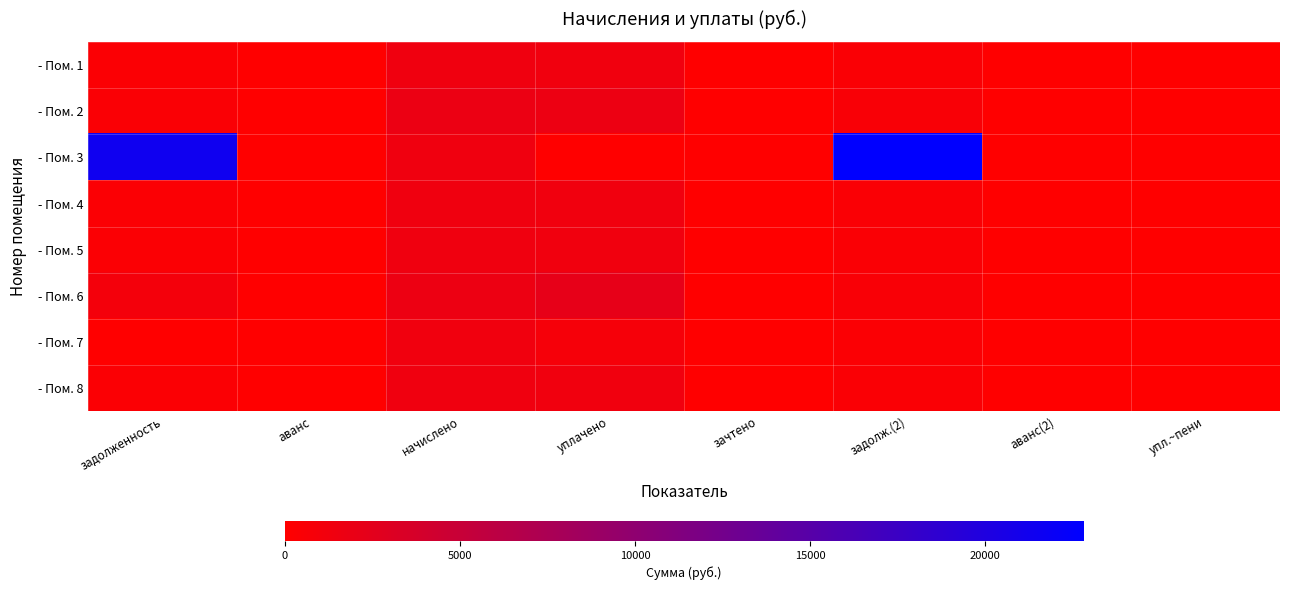

At which category is the sum across all series the highest?

задолж.(2)